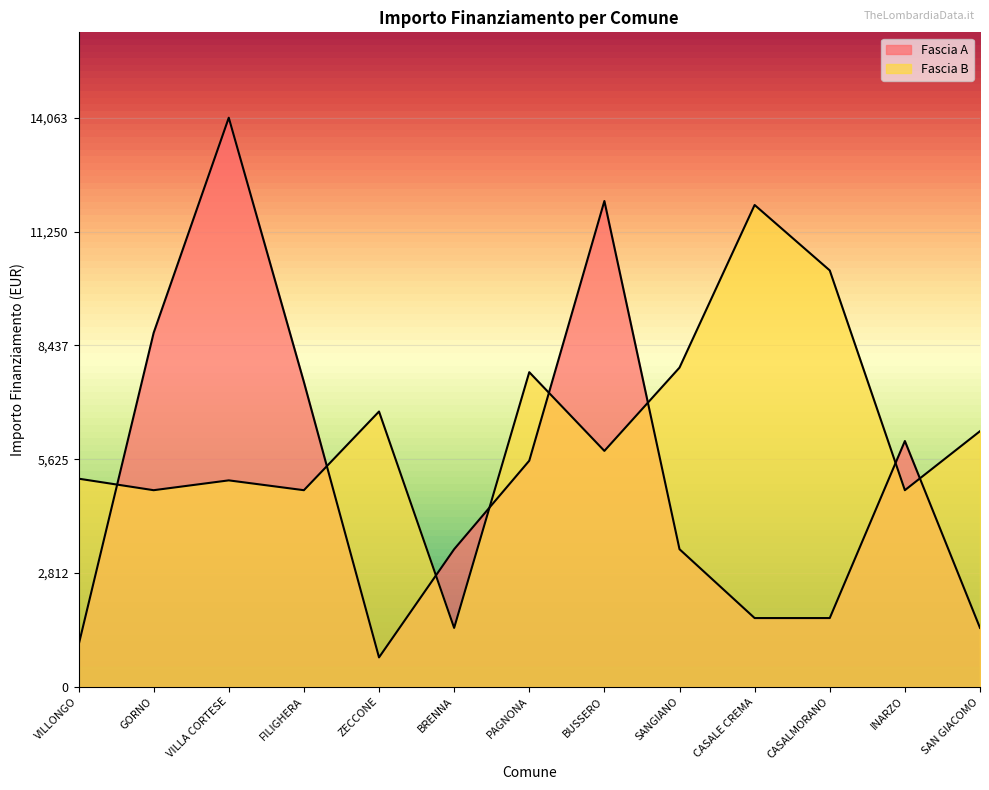

True or false: Fascia A and Fascia B cross at least once.

True